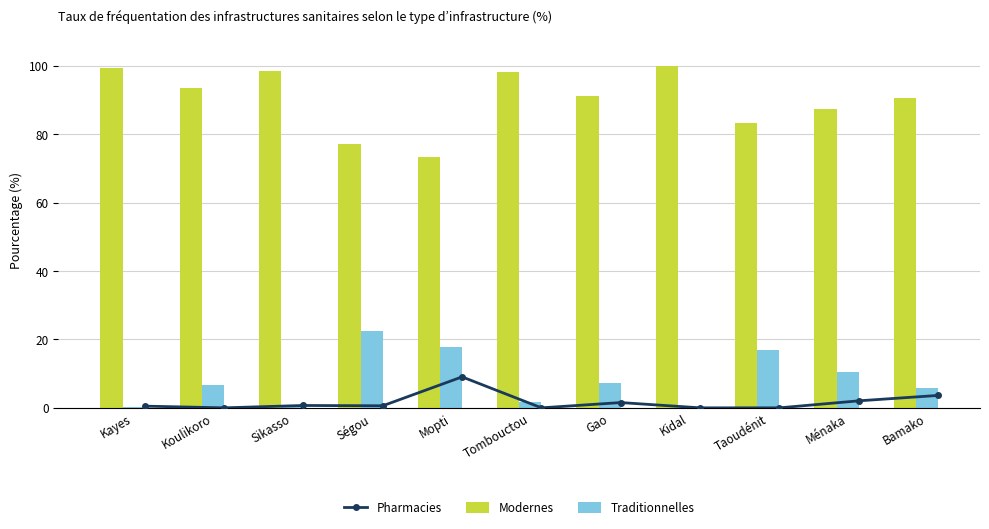

Count the number of data series in this chart.

3